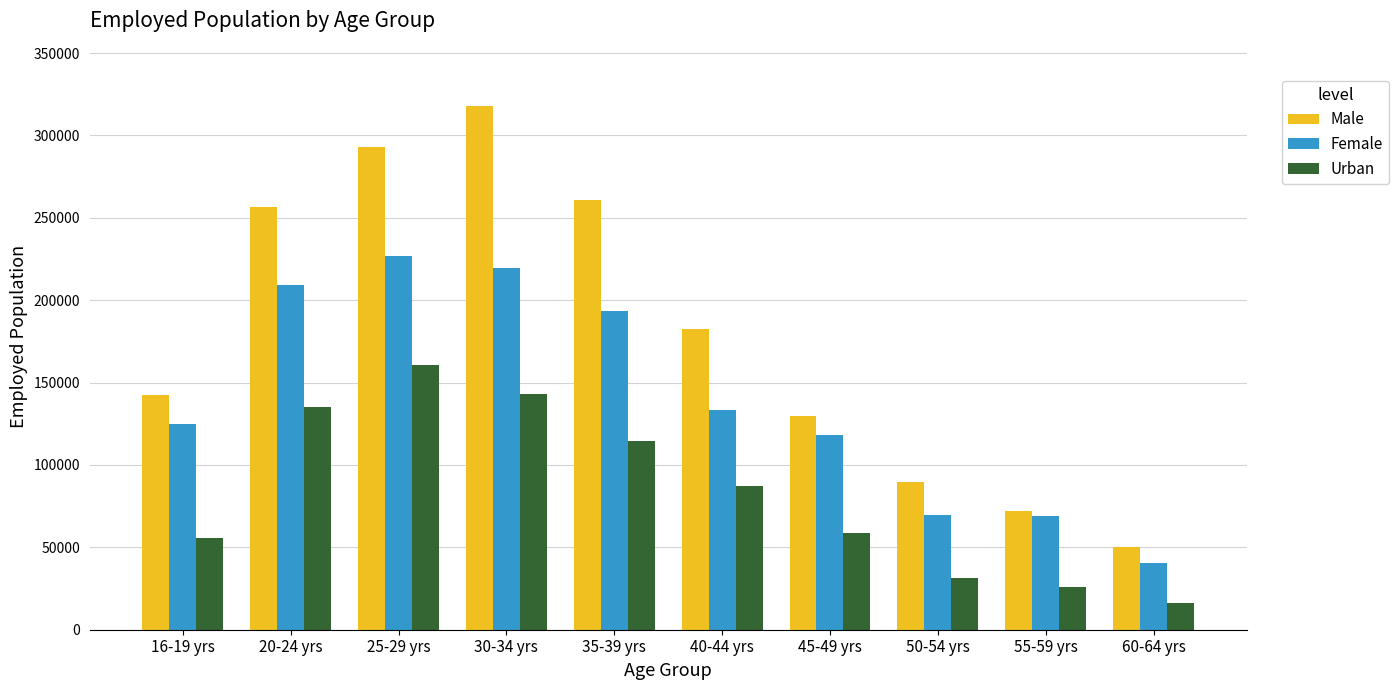

How many groups of bars are there?

10